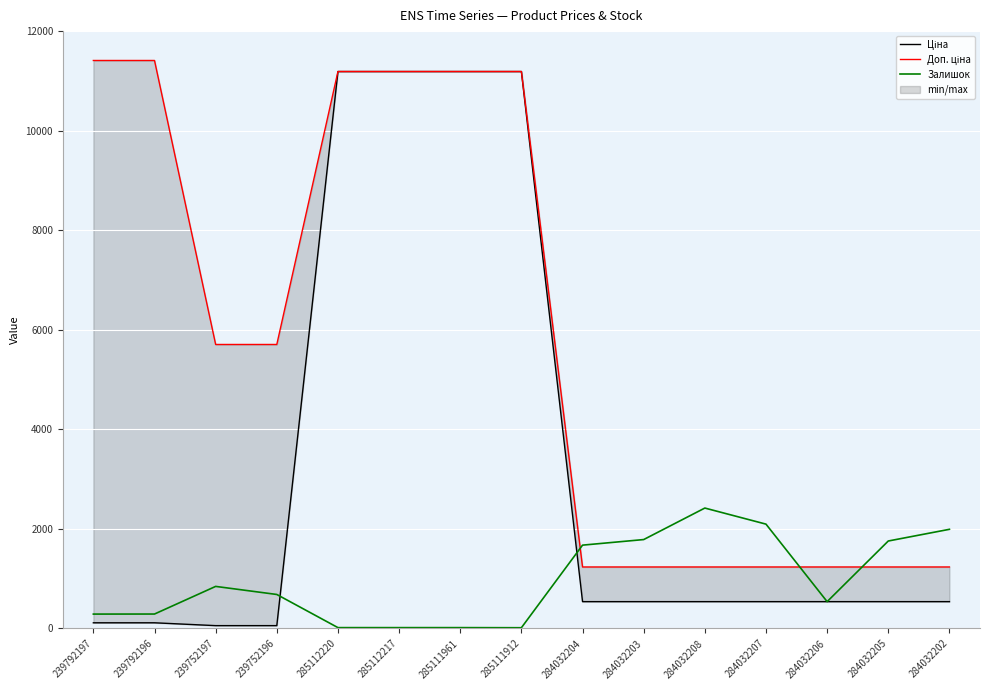

How many interior local peaks does the Залишок series have?

2